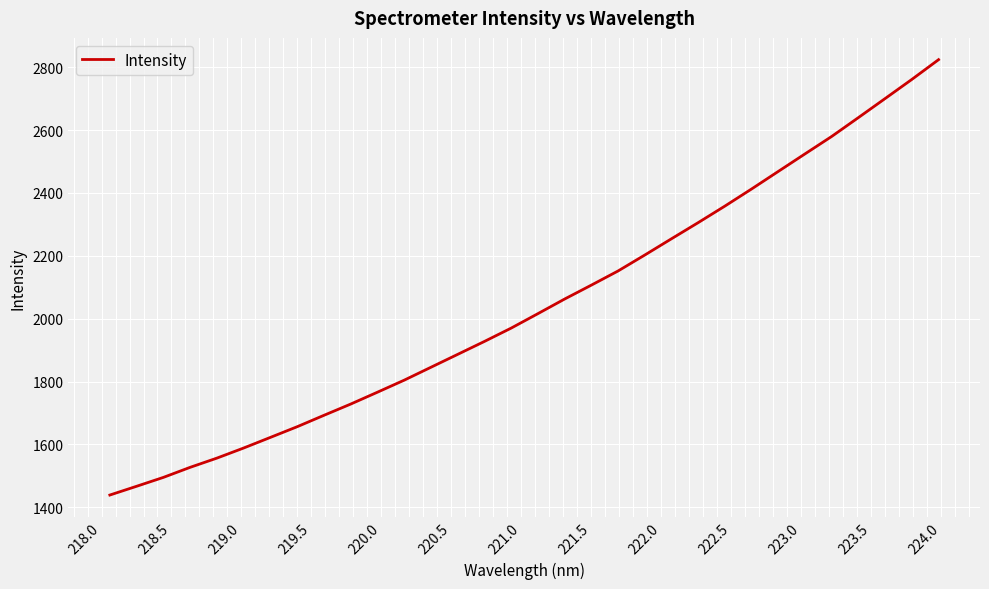

What is the smallest value displayed?

1438.7